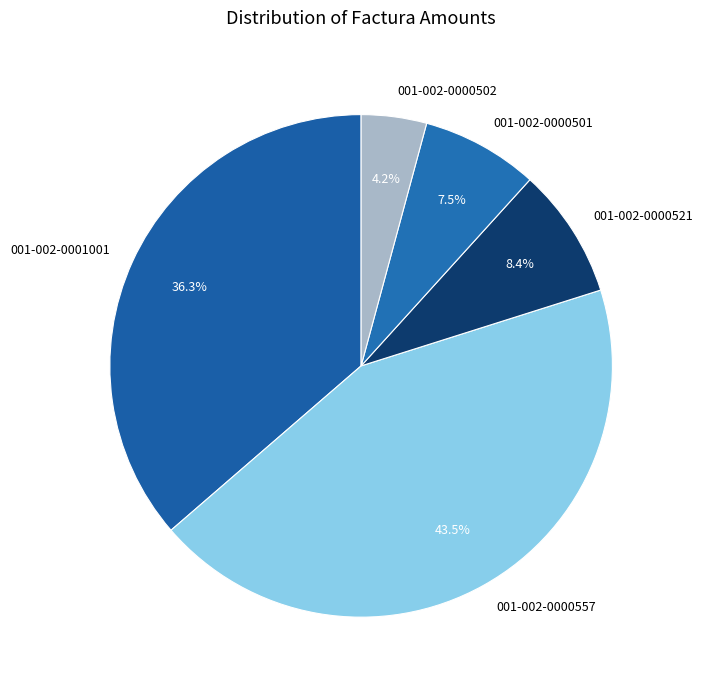

How many segments does this pie chart have?

5